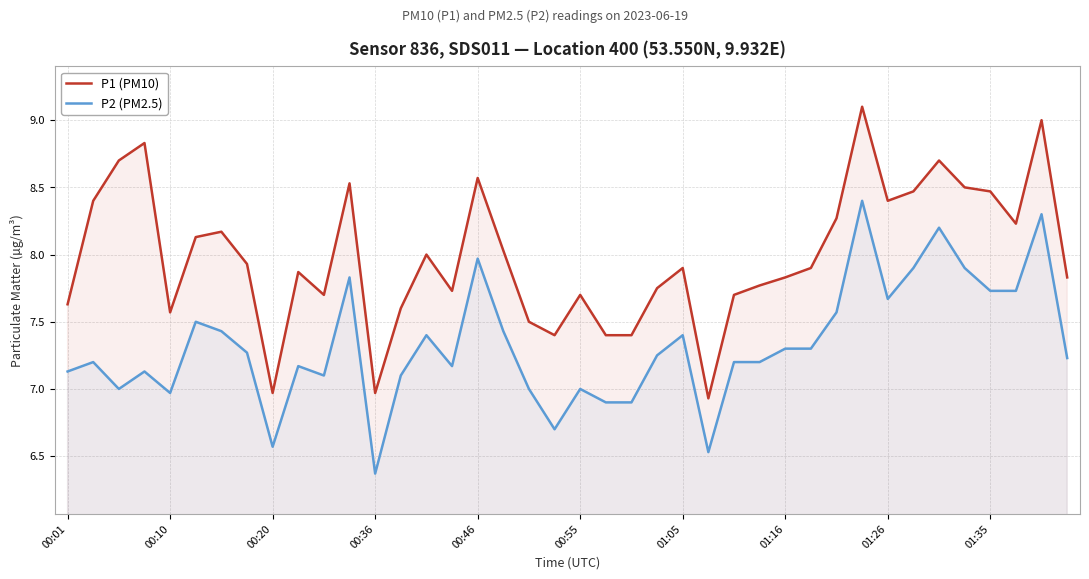

What is the maximum value shown in the chart?

9.1